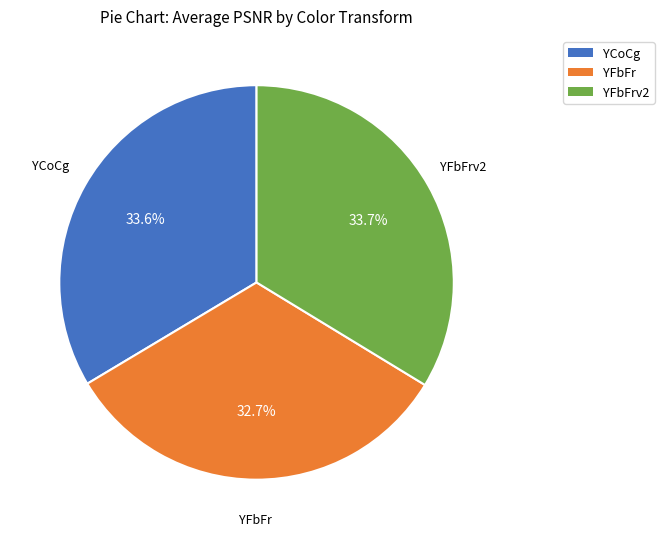

Does any single category account for the majority?

No